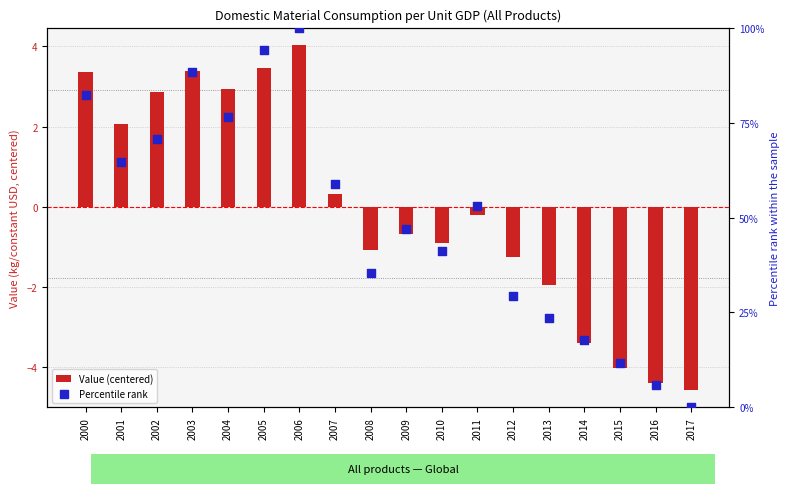

What is the total value across all series at 2004?

79.4